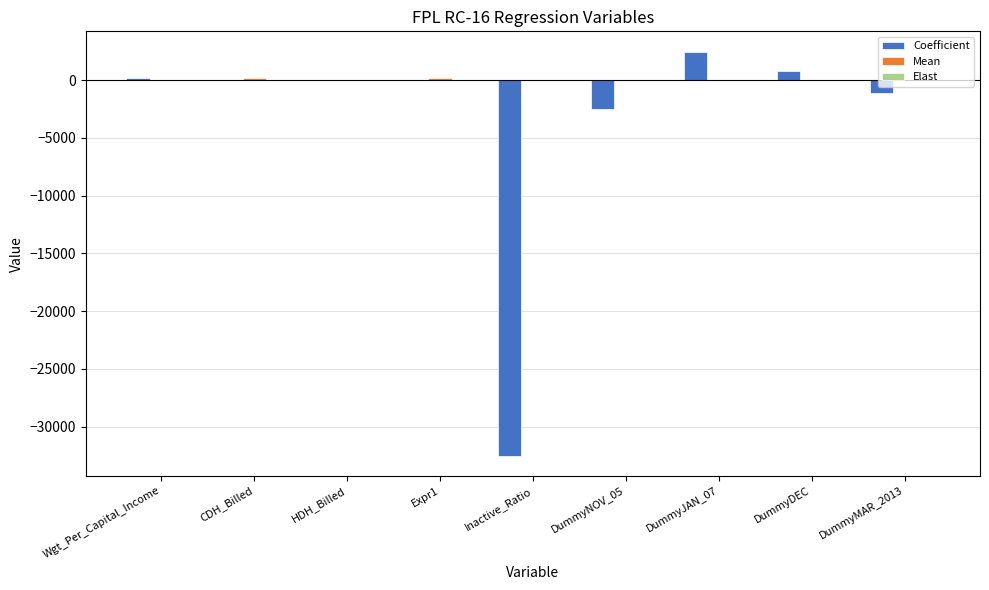

At which label does Coefficient reach its peak?

DummyJAN_07